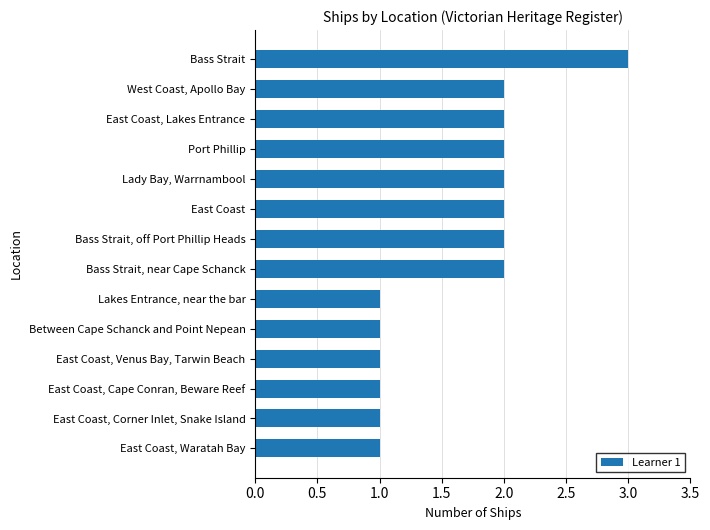

Reading bottom to top, transcribe all the data shown in this chart.

East Coast, Waratah Bay=1	East Coast, Corner Inlet, Snake Island=1	East Coast, Cape Conran, Beware Reef=1	East Coast, Venus Bay, Tarwin Beach=1	Between Cape Schanck and Point Nepean=1	Lakes Entrance, near the bar=1	Bass Strait, near Cape Schanck=2	Bass Strait, off Port Phillip Heads=2	East Coast=2	Lady Bay, Warrnambool=2	Port Phillip=2	East Coast, Lakes Entrance=2	West Coast, Apollo Bay=2	Bass Strait=3